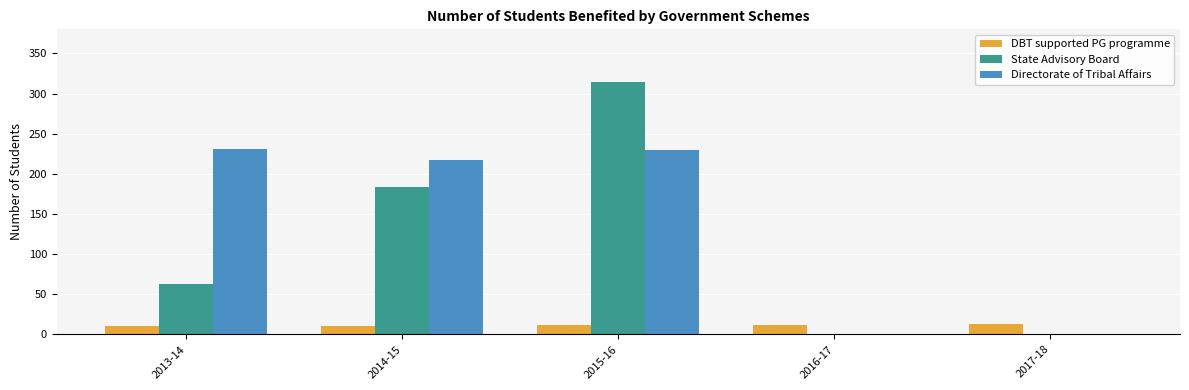

Is it true that State Advisory Board equals 63 at 2013-14?

True